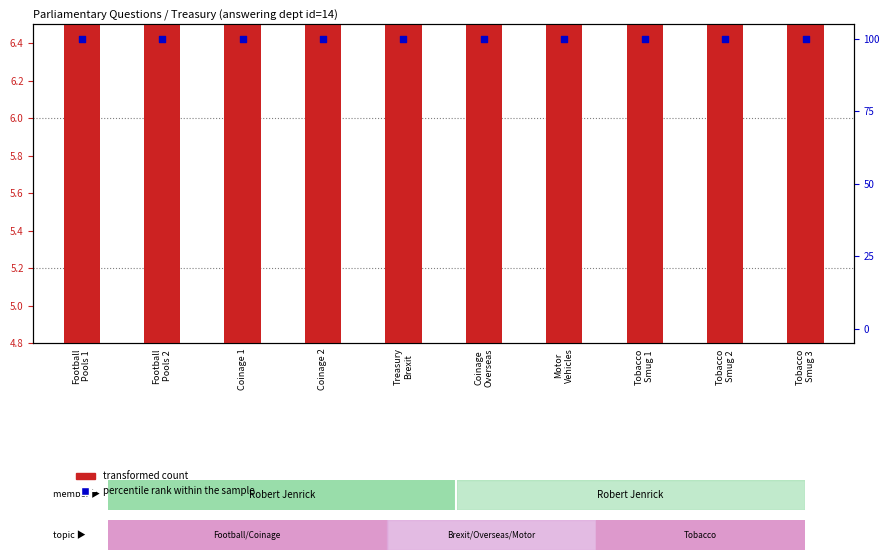

Which series reaches the minimum Y coordinate?

transformed count